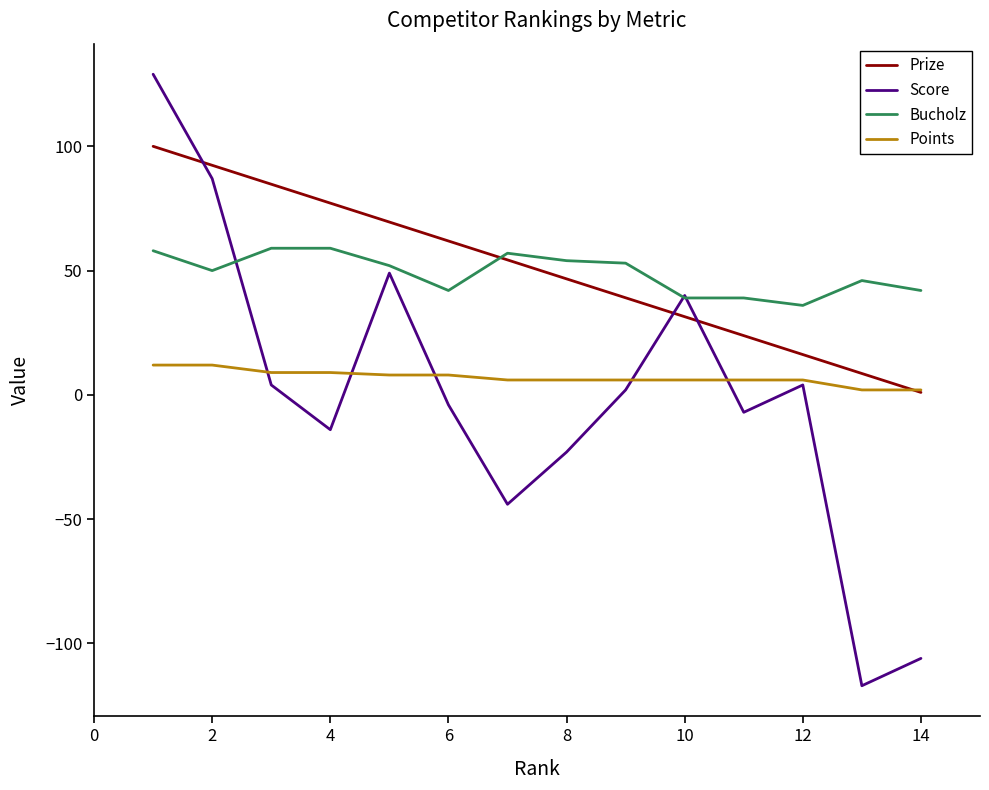

List the series in order of their peak value, highest first.

Score, Prize, Bucholz, Points